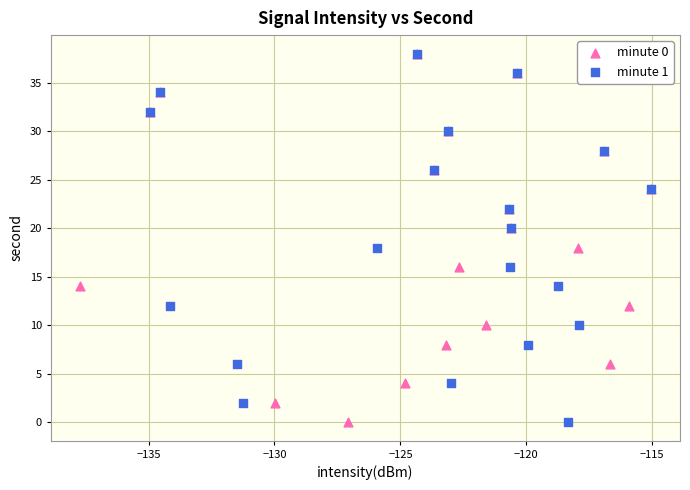

What are all the series names shown in the legend?

minute 0, minute 1